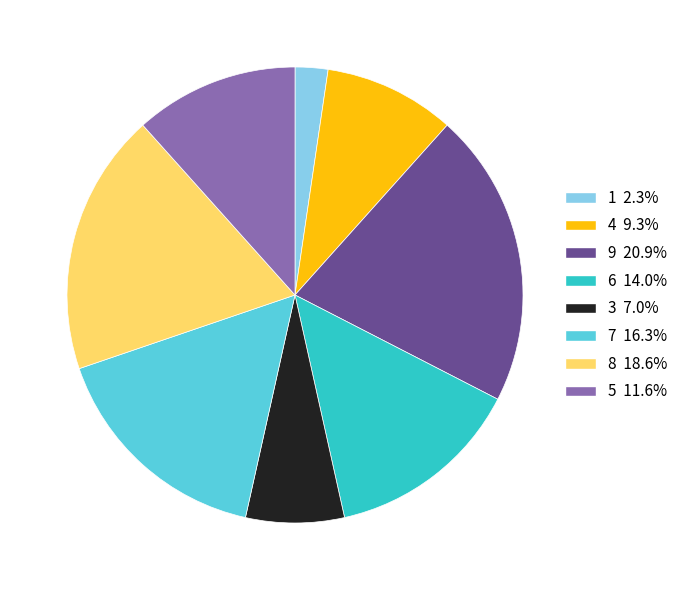

Is the sum of 5 and 6 greater than half?

No